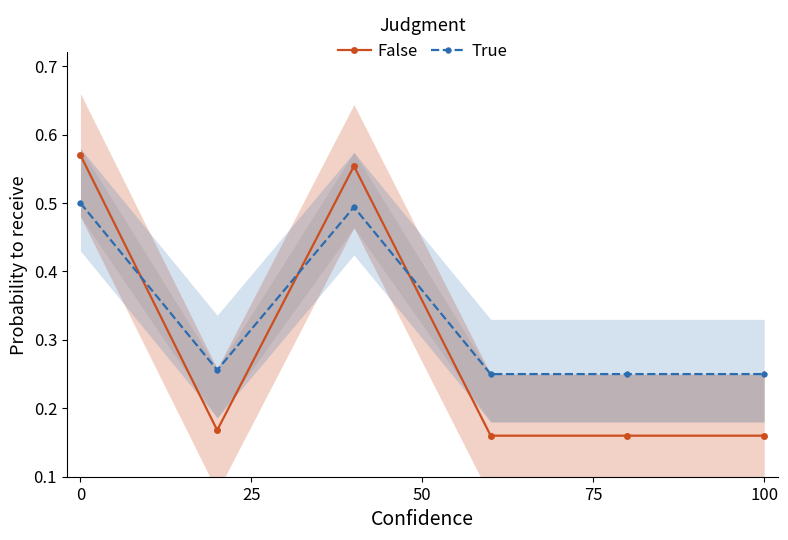

What is the smallest value displayed?

0.2